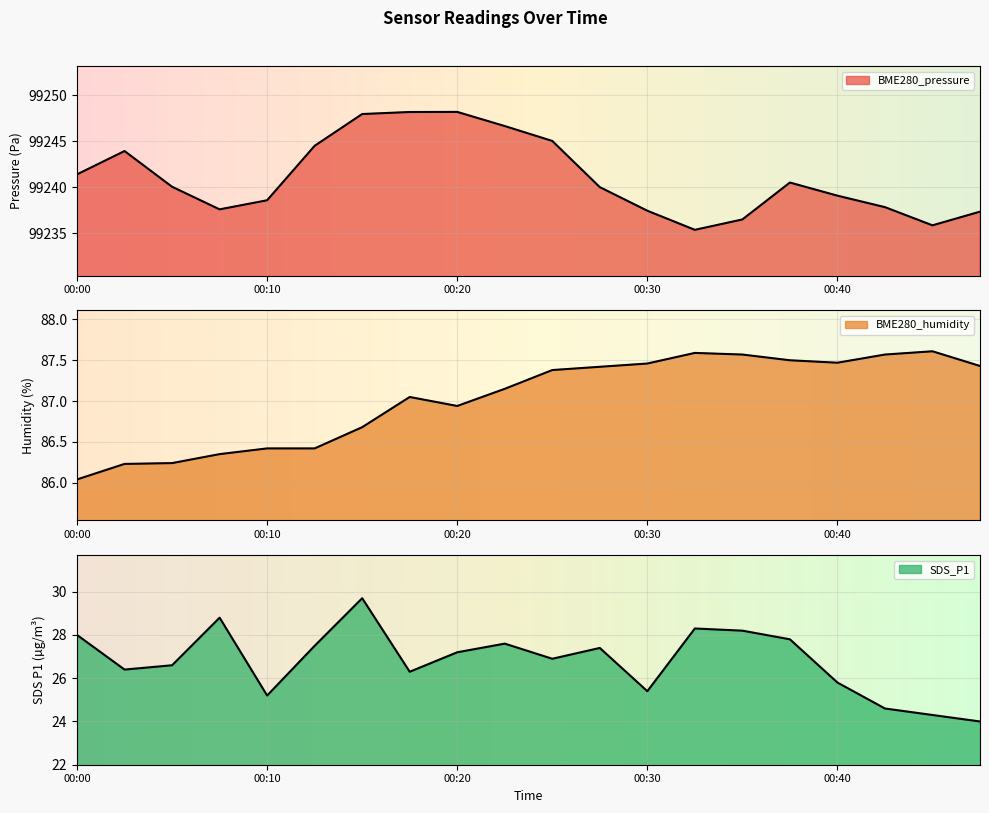

What is the value of the BME280_pressure point at the 6th from the left?

99244.5